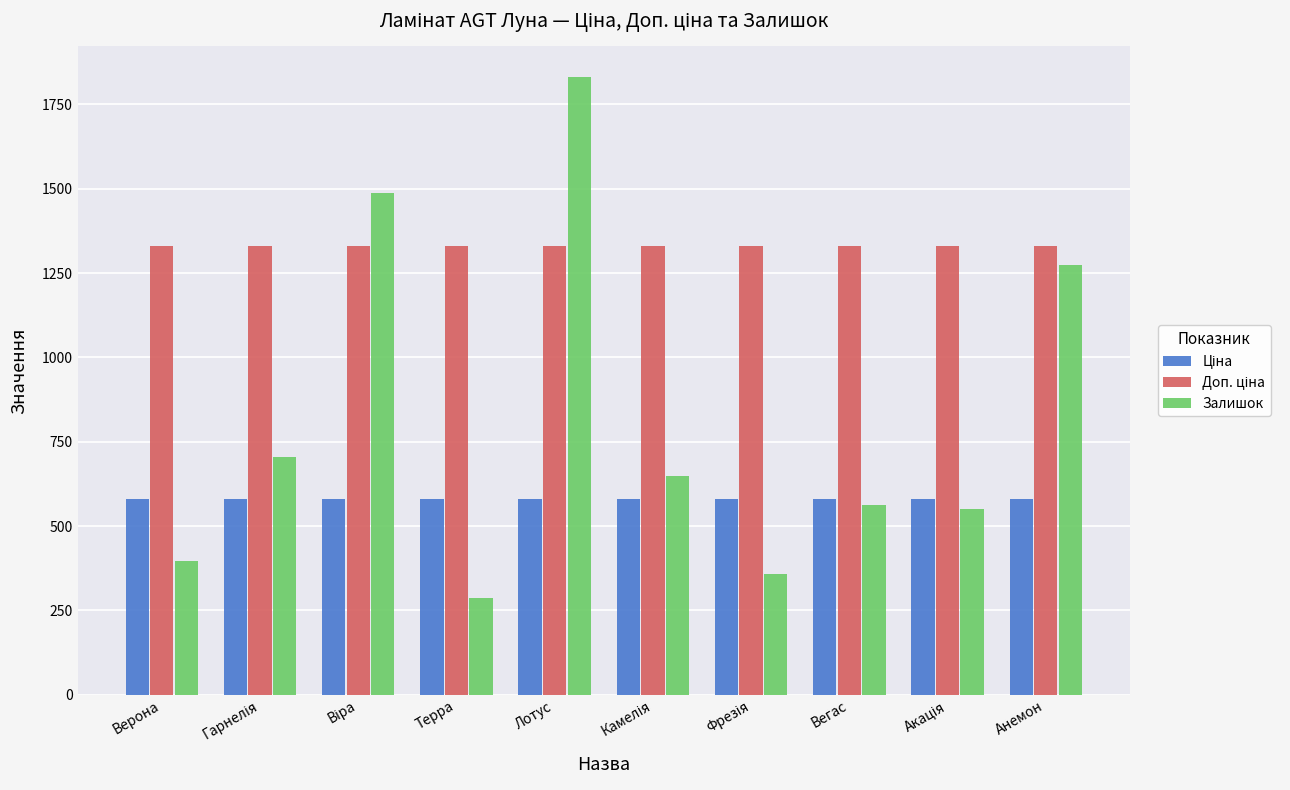

Which label corresponds to the smallest value in the chart?

Терра